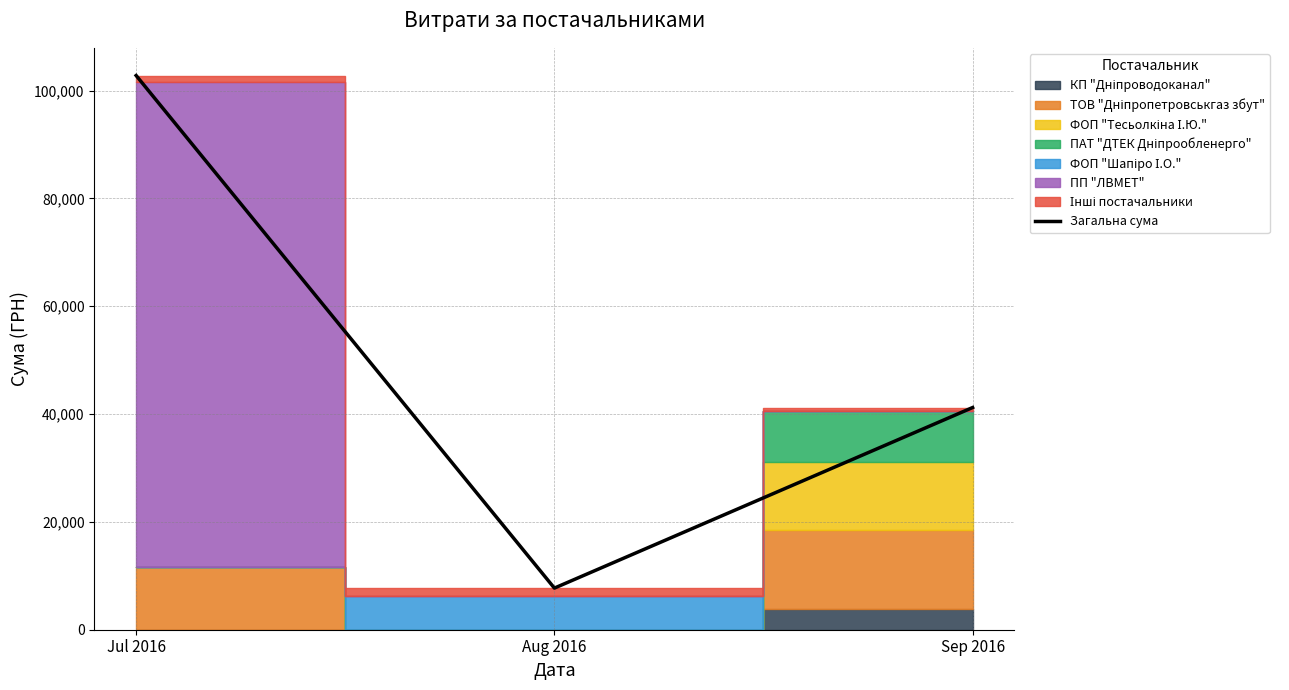

Approximately how many times larger is the value at Jul 2016 compared to Aug 2016?

13.3